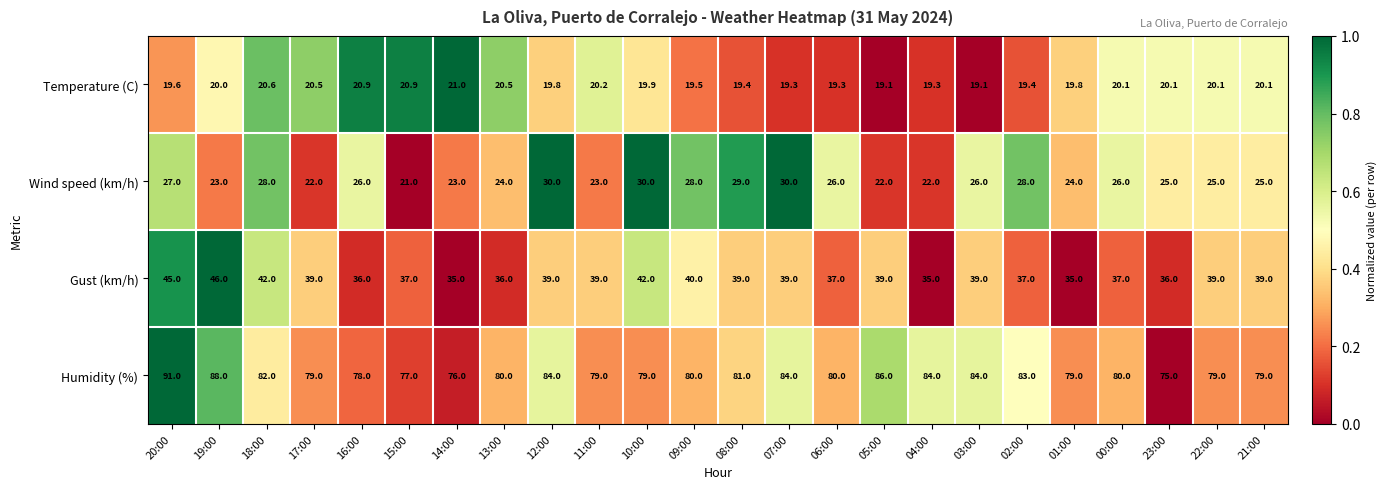

What is the maximum value shown in the chart?

91.0